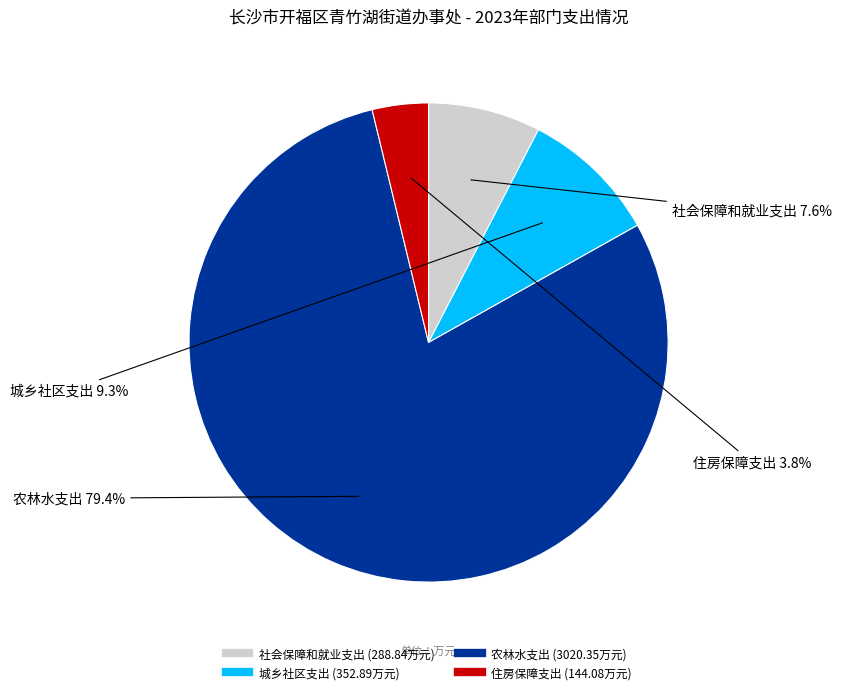

The 住房保障支出 slice represents 11% of the pie. True or false?

False